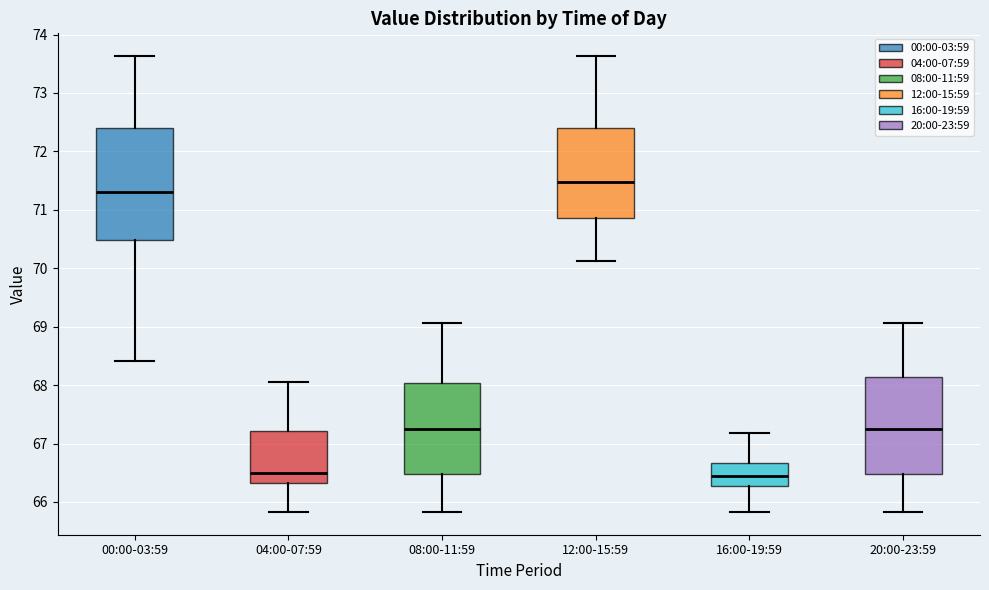

Comparing the boxes themselves (not the whiskers), which one is the tallest?

00:00-03:59